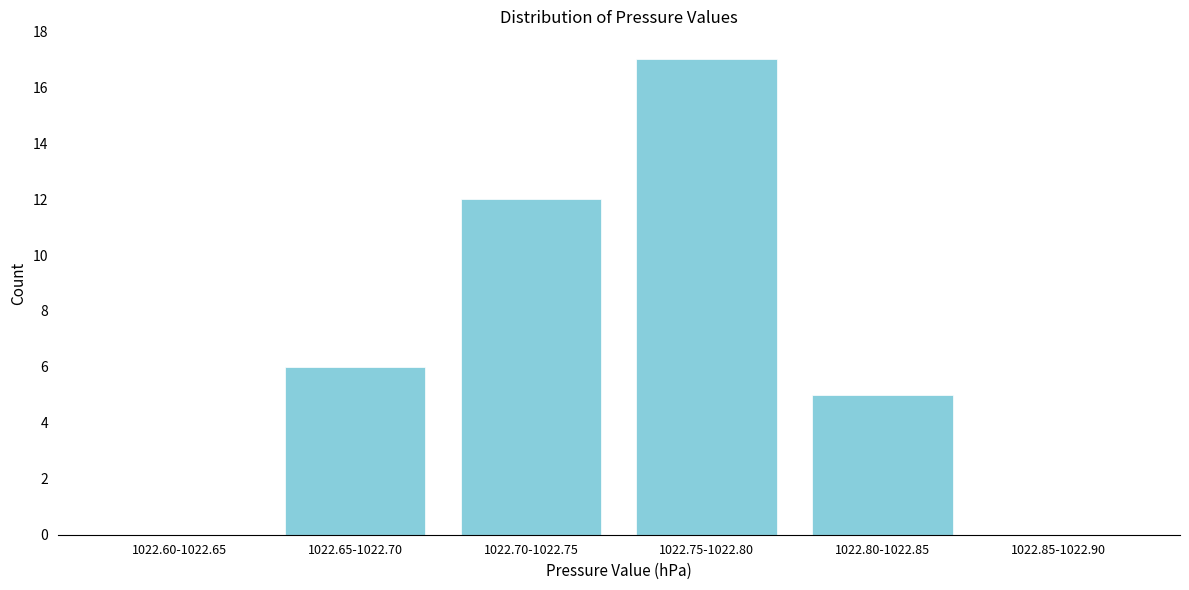

Reading left to right, transcribe all the data shown in this chart.

1022.60-1022.65=0	1022.65-1022.70=6	1022.70-1022.75=12	1022.75-1022.80=17	1022.80-1022.85=5	1022.85-1022.90=0